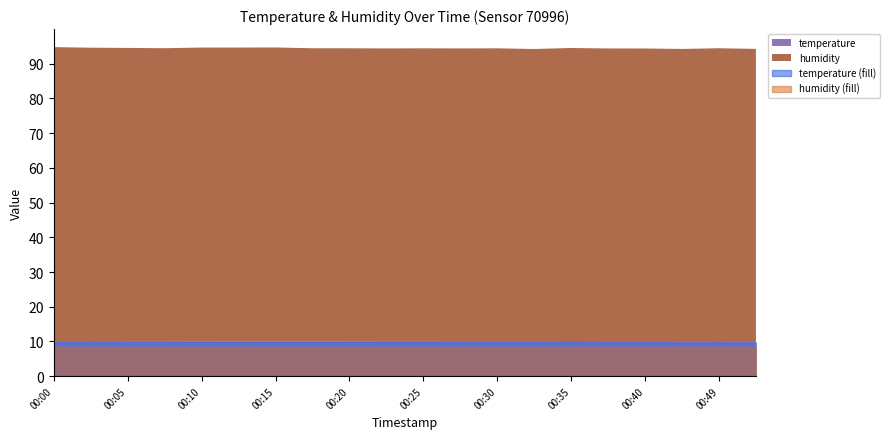

At which category is the sum across all series the highest?

00:00